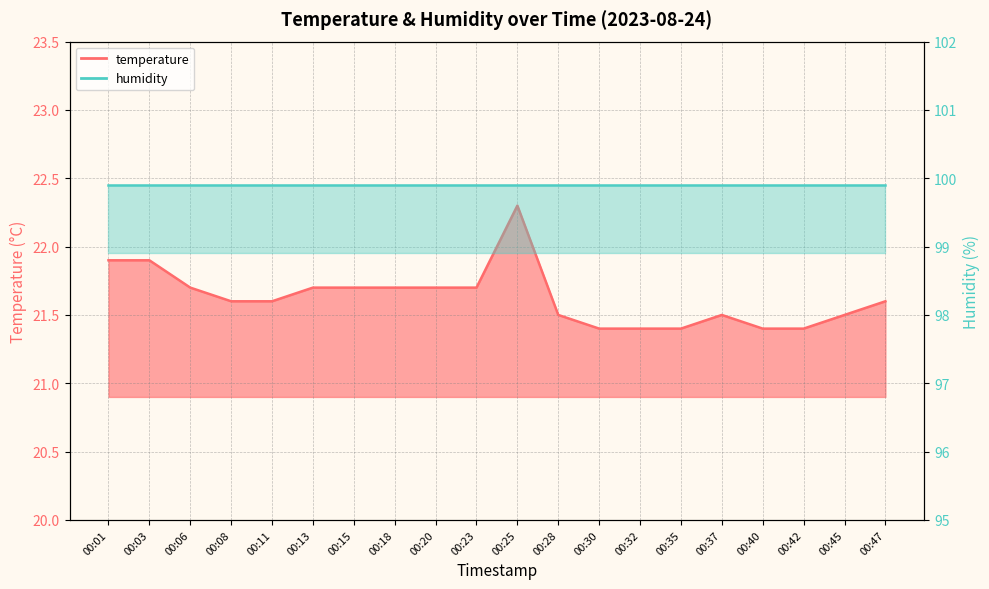

True or false: the data has more than 0 interior local peaks.

True